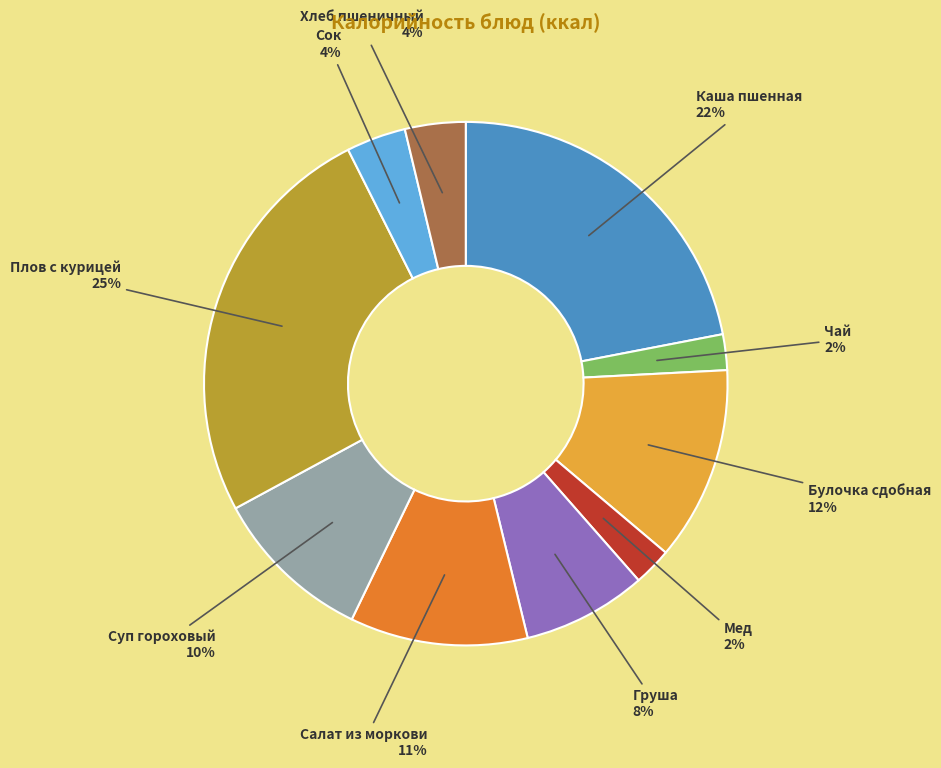

What is the largest slice in the pie chart?

Плов с курицей